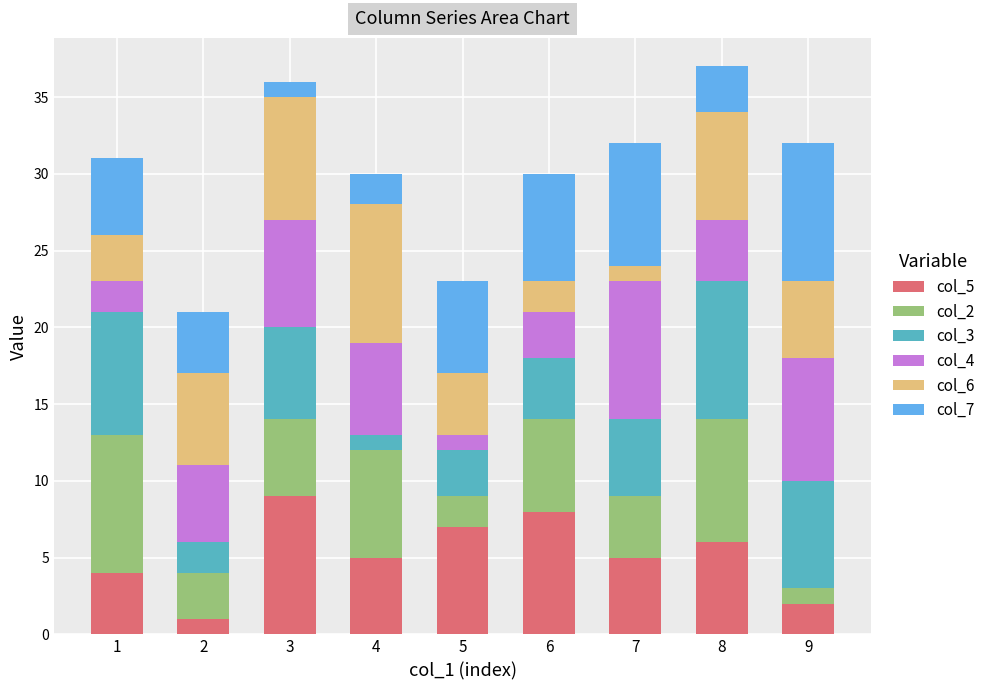

Is it true that col_5 equals 4 at 1?

True